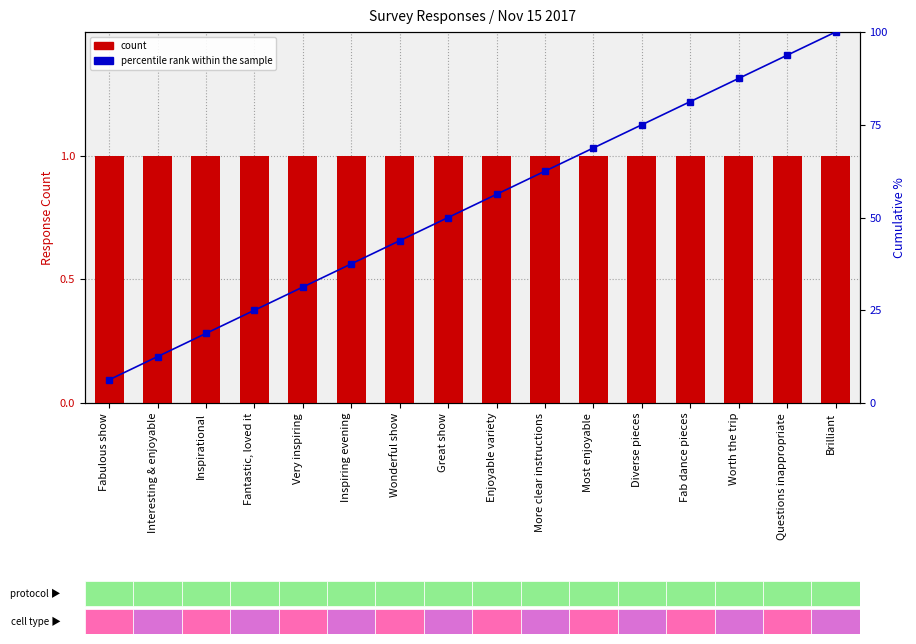

At Interesting & enjoyable, list the series in order from smallest to largest.

count, percentile rank within the sample